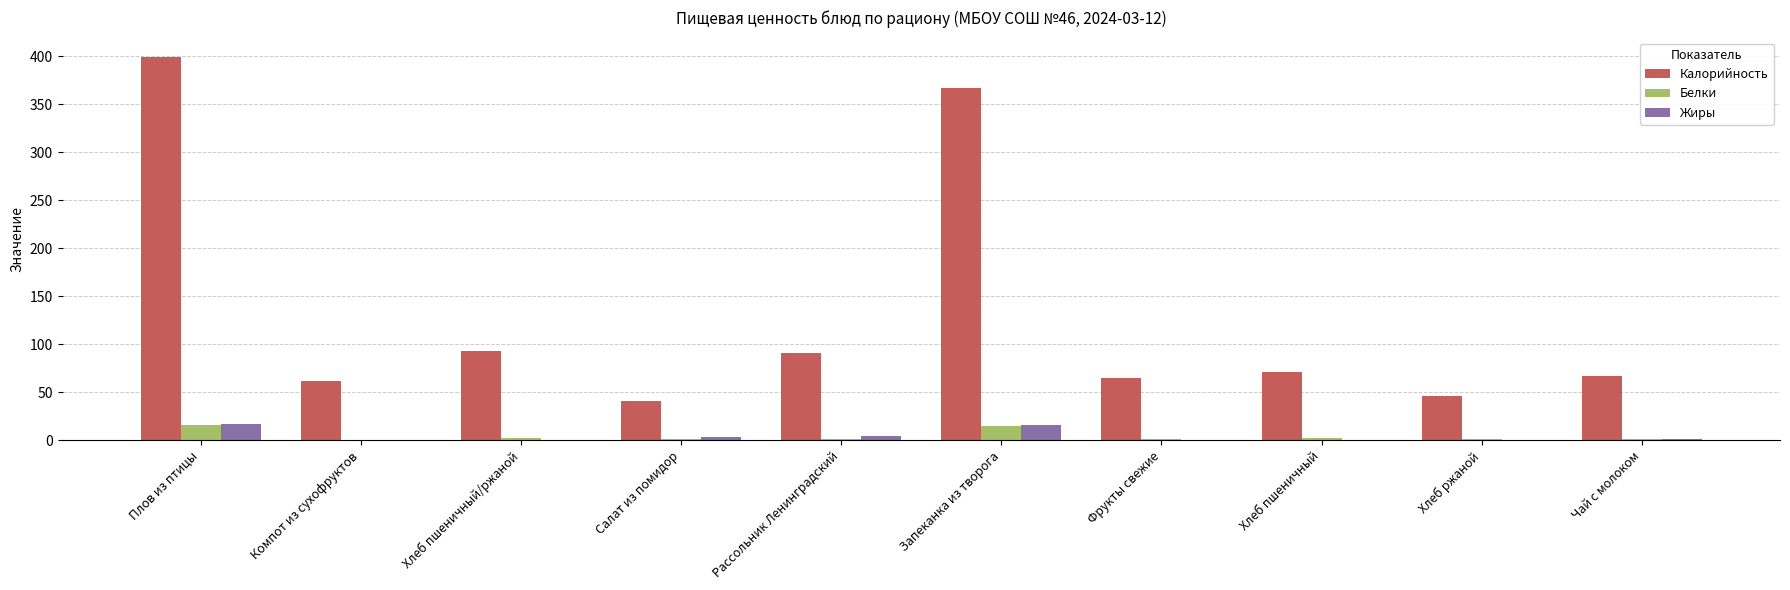

What is the greatest value displayed?

399.4